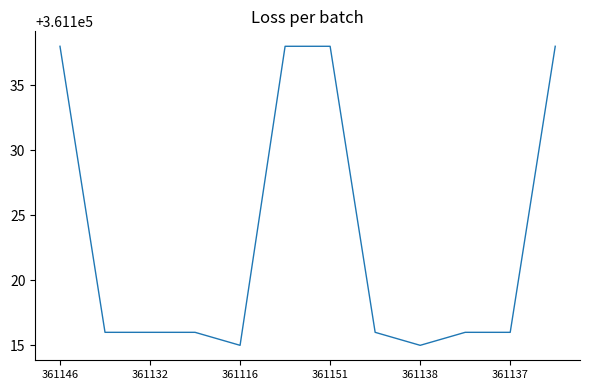

Does the chart have visible grid lines?

No